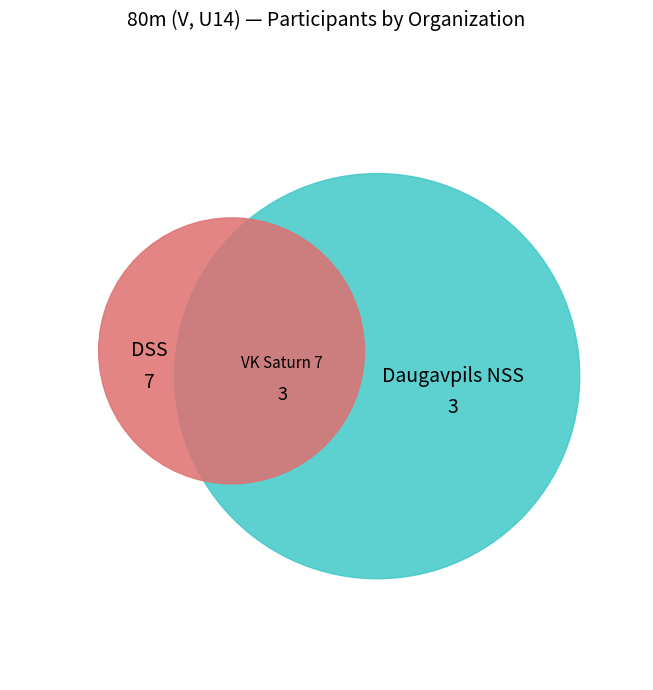

What is the ratio of the value at Daugavpils NSS to the value at VK Saturn 7?

1.0